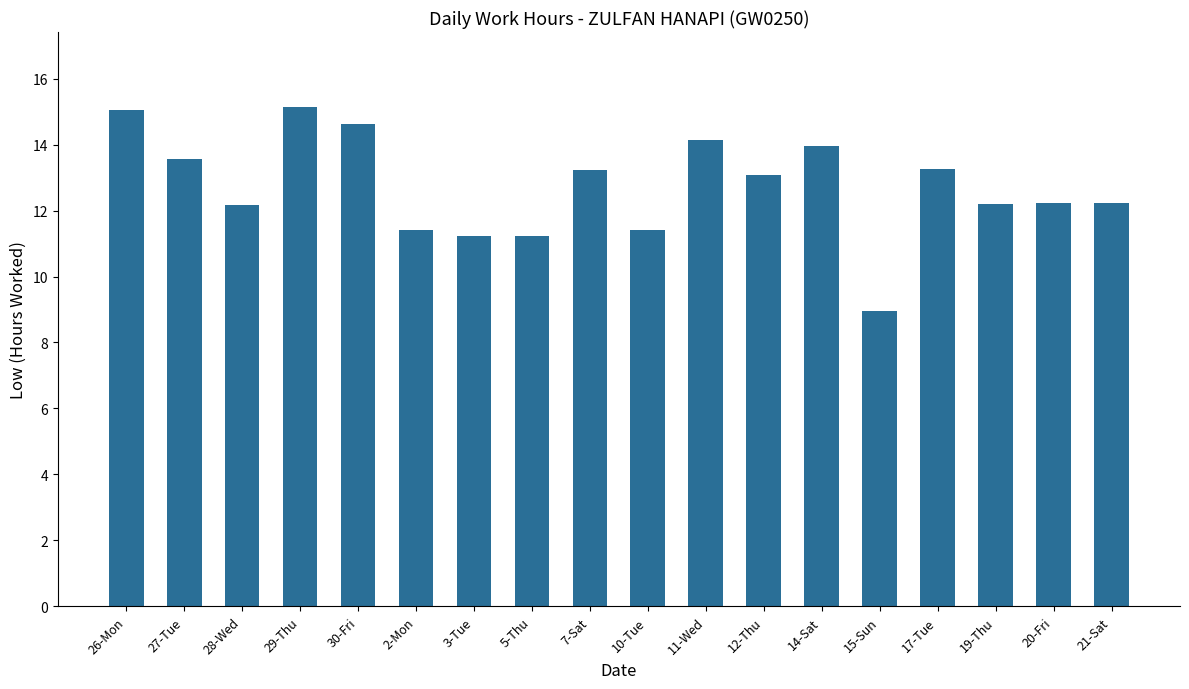

Which category has the lowest value across all series?

15-Sun